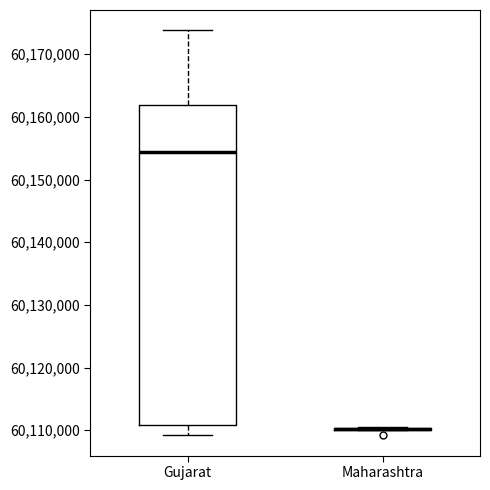

Where does the upper whisker of the box for Gujarat end on the y-axis? The values are not printed on the chart, so give them approximately, as read against the axis.

60174000